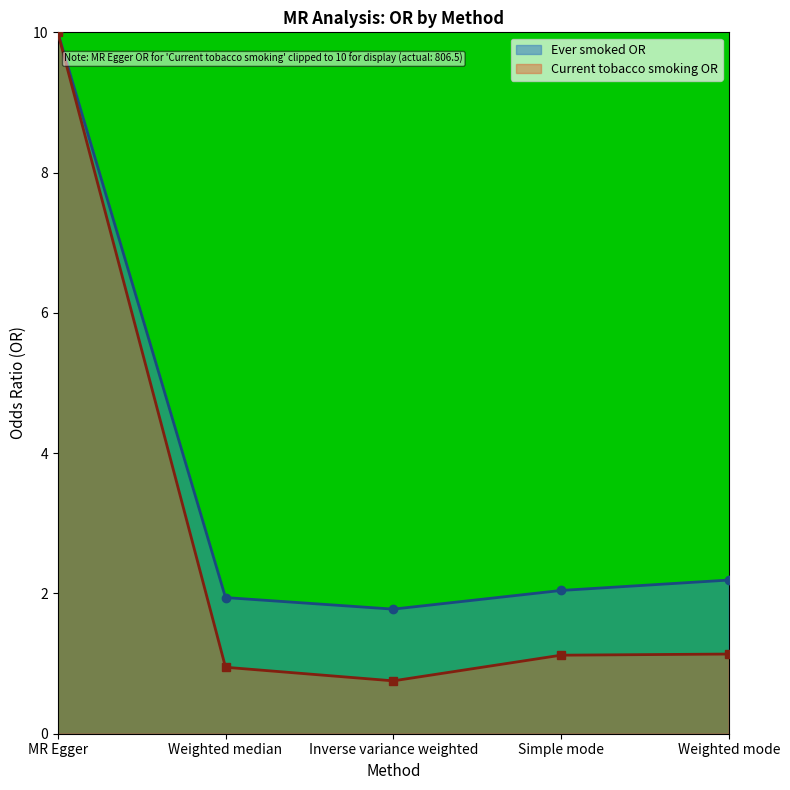

What is the greatest value displayed?

10.0